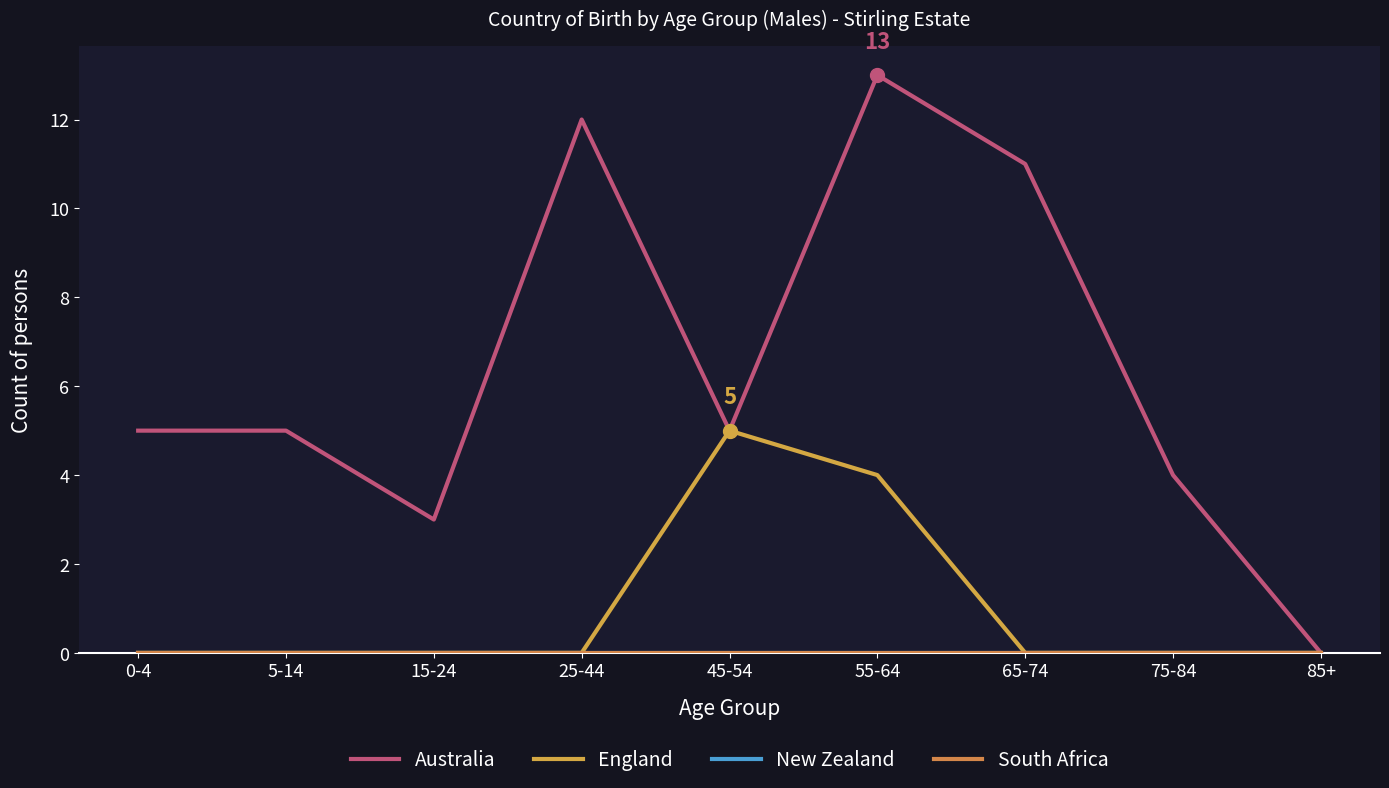

Does the chart display data point markers on the line(s)?

No